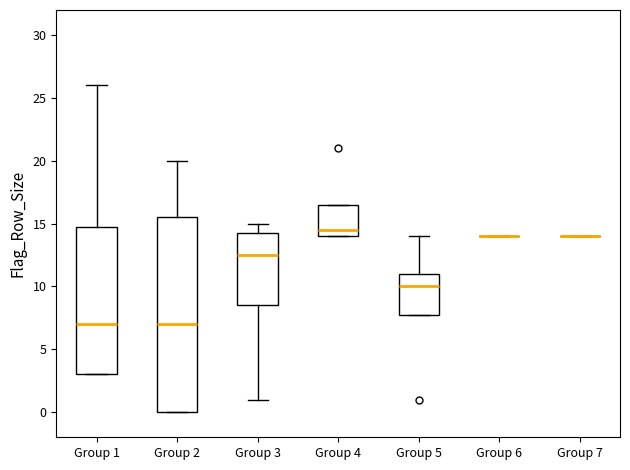

Reading left to right, read every box against the y-axis: the position of its median line, the range the box covers, and the ends of its whiskers. The values are not printed on the chart, so give them approximately, as read against the axis.

Group 1: median 7.0, box 3.0 to 15.0, whiskers 3.0 to 26.0
Group 2: median 7.0, box 0.0 to 15.5, whiskers 0.0 to 20.0
Group 3: median 12.5, box 8.5 to 14.5, whiskers 1.0 to 15.0
Group 4: median 14.5, box 14.0 to 16.5, whiskers 14.0 to 16.5
Group 5: median 10.0, box 8.0 to 11.0, whiskers 8.0 to 14.0
Group 6: box collapsed to a line at 14.0, whiskers 14.0 to 14.0
Group 7: box collapsed to a line at 14.0, whiskers 14.0 to 14.0